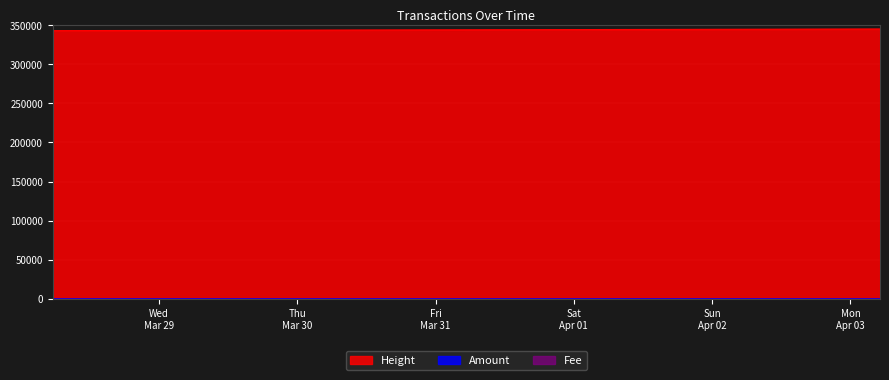

What is the average value of the Fee series?

1.0